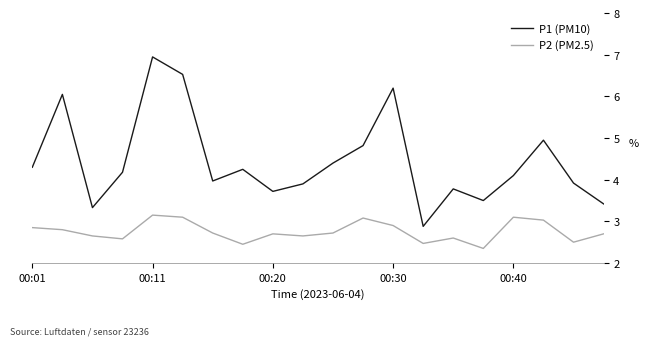

Rank the series by their maximum value, from lowest to highest.

P2 (PM2.5), P1 (PM10)